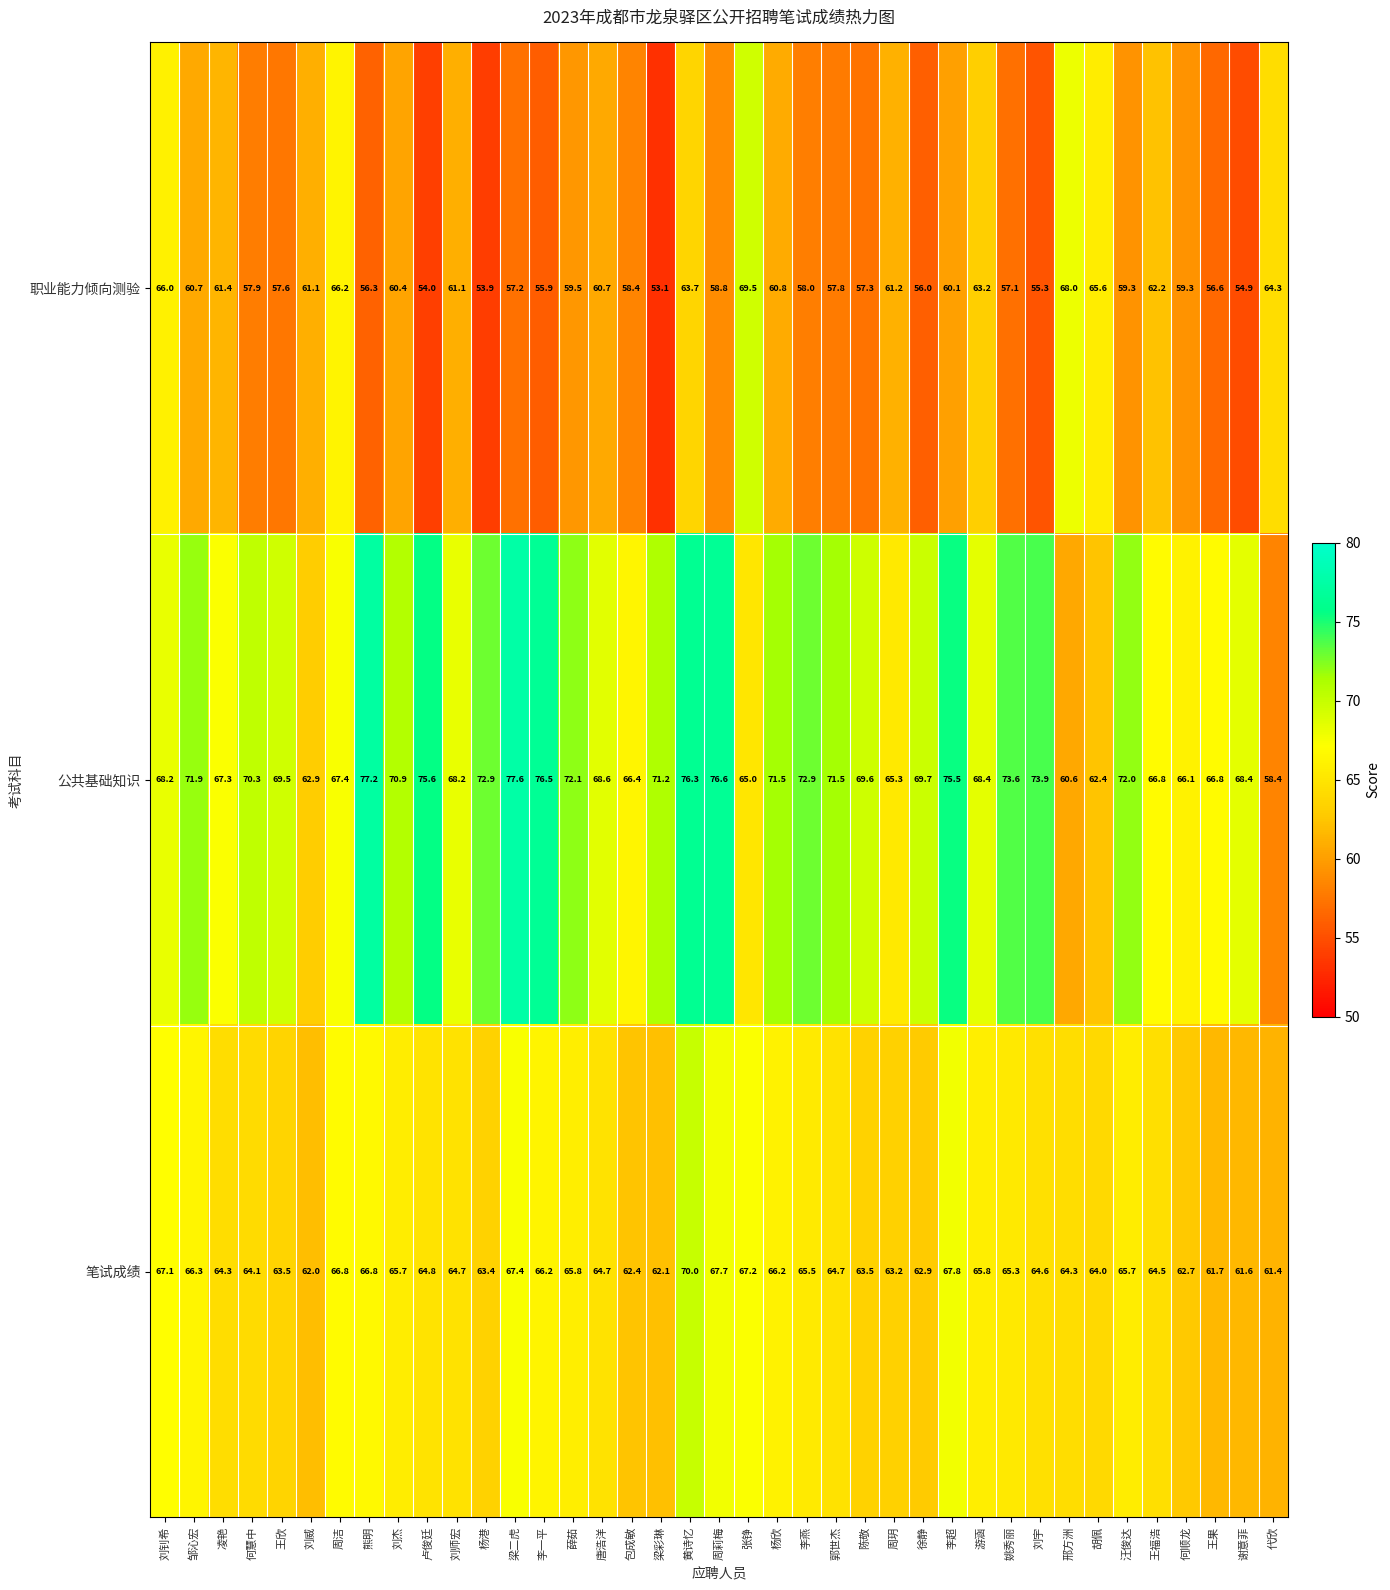

What is the lowest value of the 公共基础知识 series?

58.4